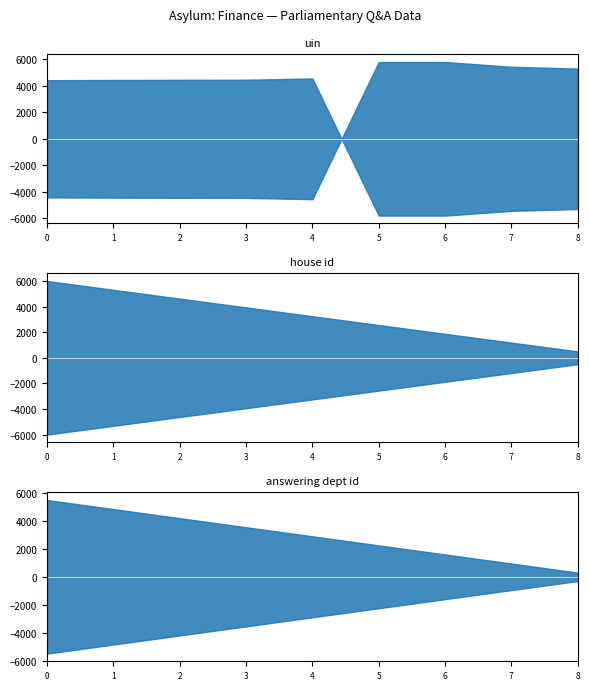

True or false: Dept id and House of Commons intersect in this chart.

False